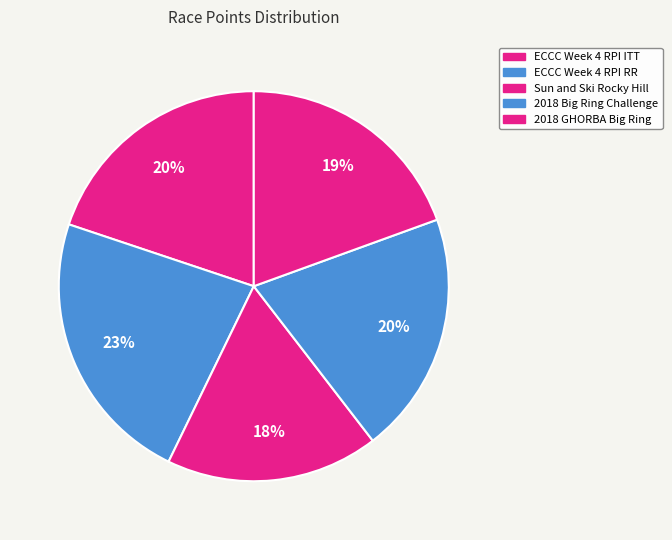

Does any single category account for the majority?

No